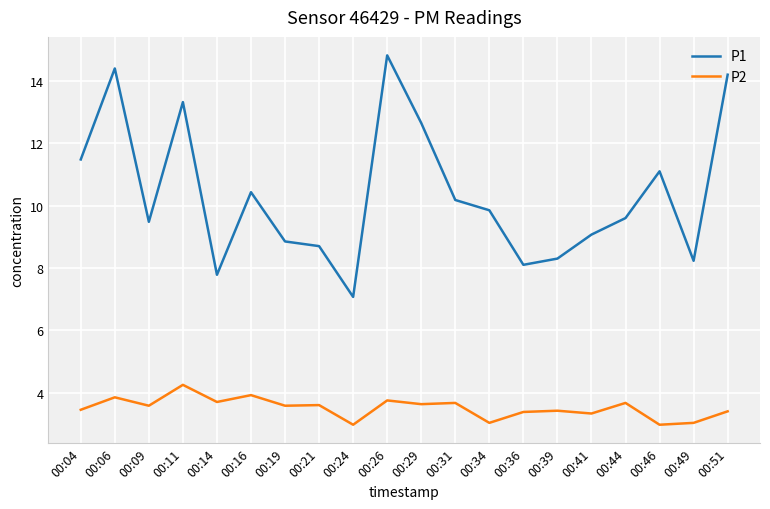

What is the difference between the highest and lowest values at 00:16?

6.5